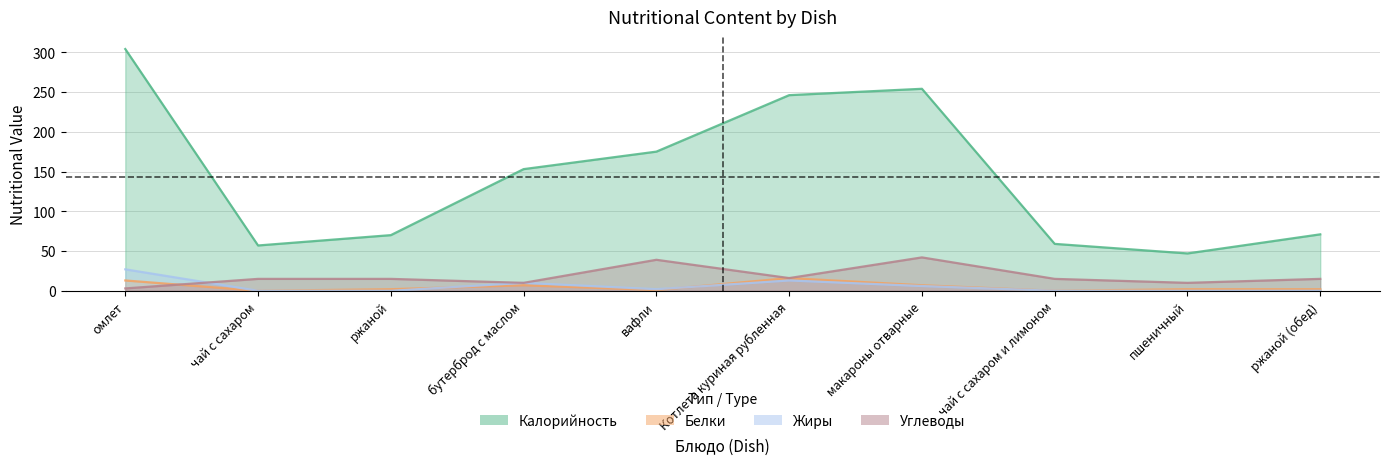

Which series has the largest total across all categories?

Калорийность